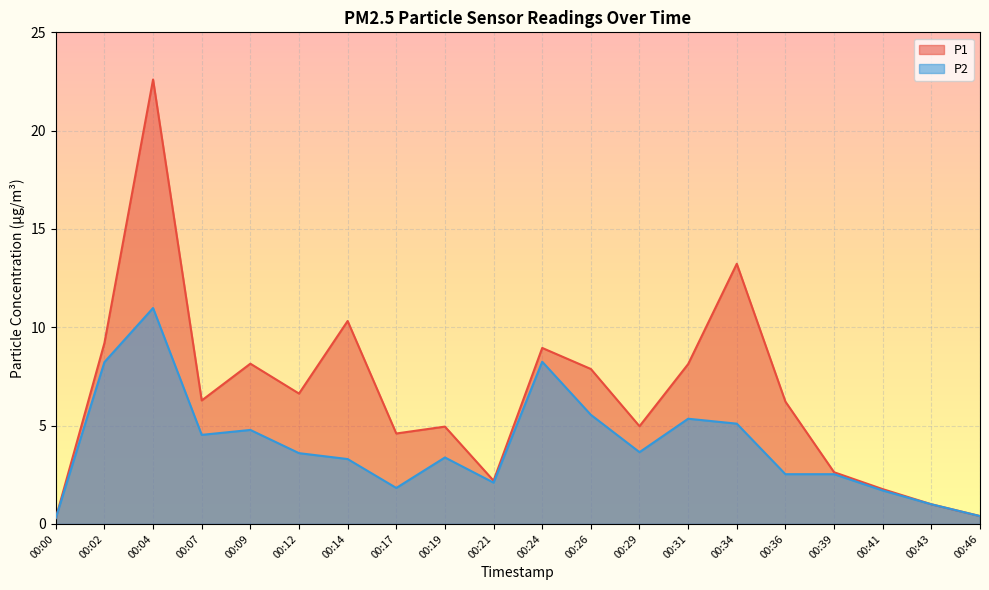

How many interior local peaks does the P2 series have?

5